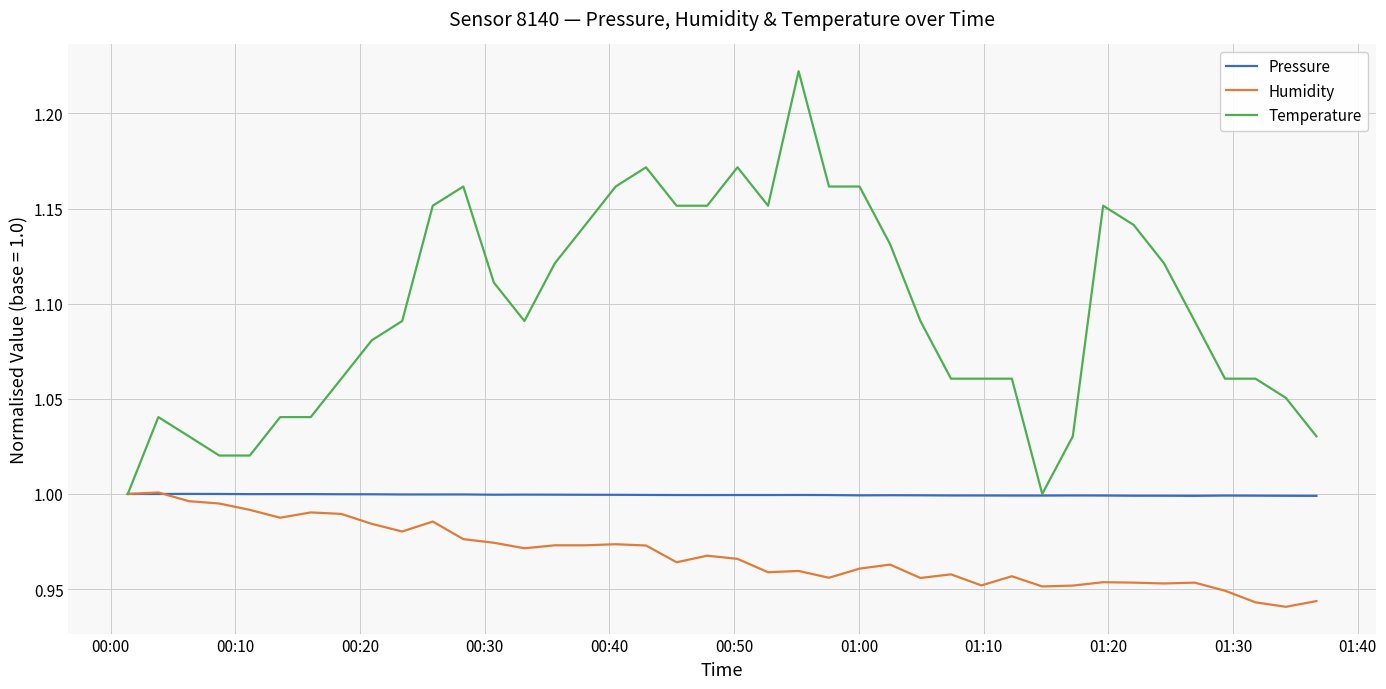

List the series in order of their overall mean, lowest first.

Humidity, Pressure, Temperature